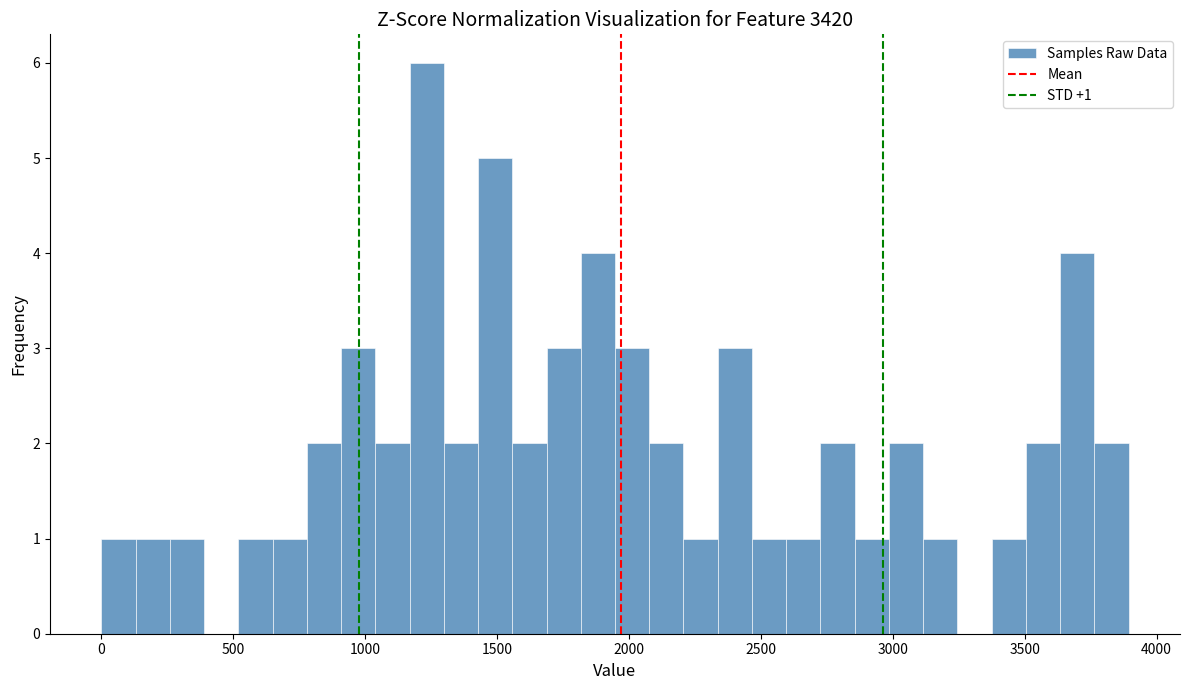

Read against the x-axis, roughly where is the centre of the tallest bar?

1250